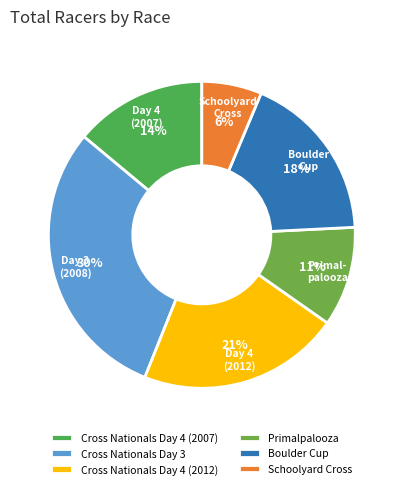

Rank the categories by value from highest to lowest.

Cross Nationals Day 3, Cross Nationals Day 4 (2012), Boulder Cup, Cross Nationals Day 4 (2007), Primalpalooza, Schoolyard Cross